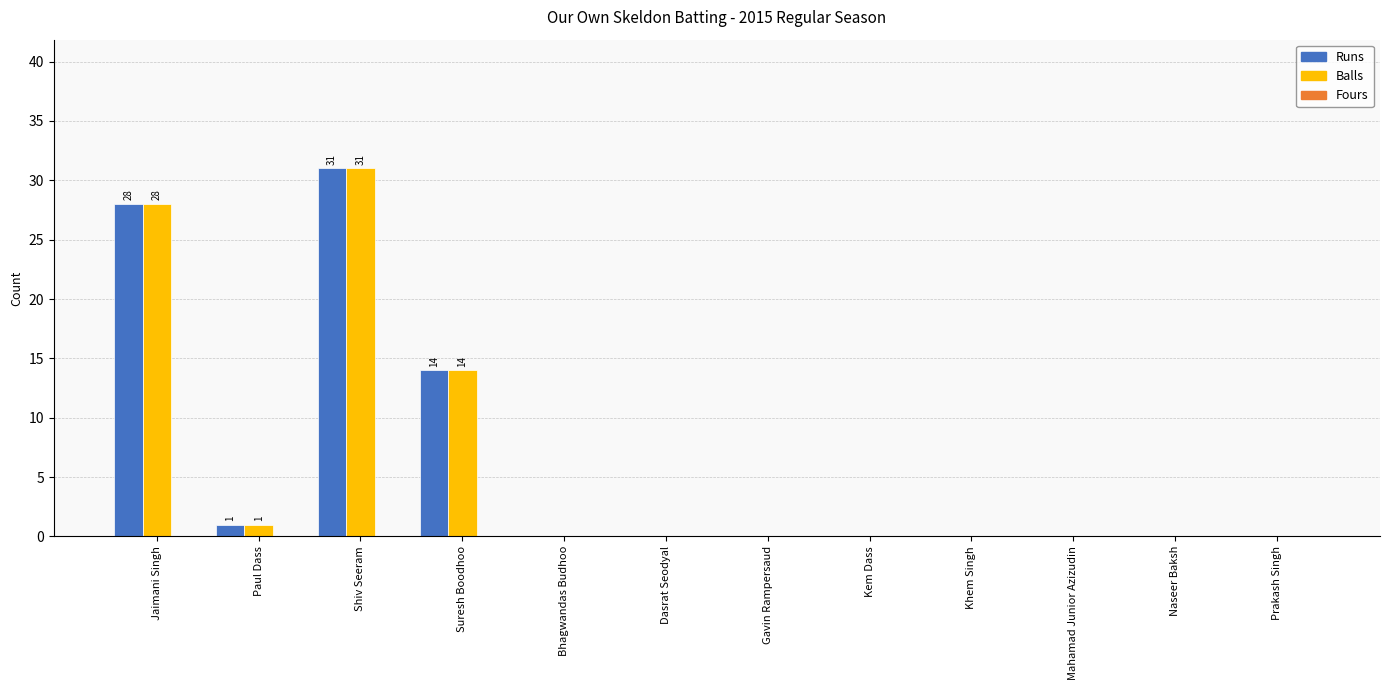

At which category is the sum across all series the highest?

Shiv Seeram